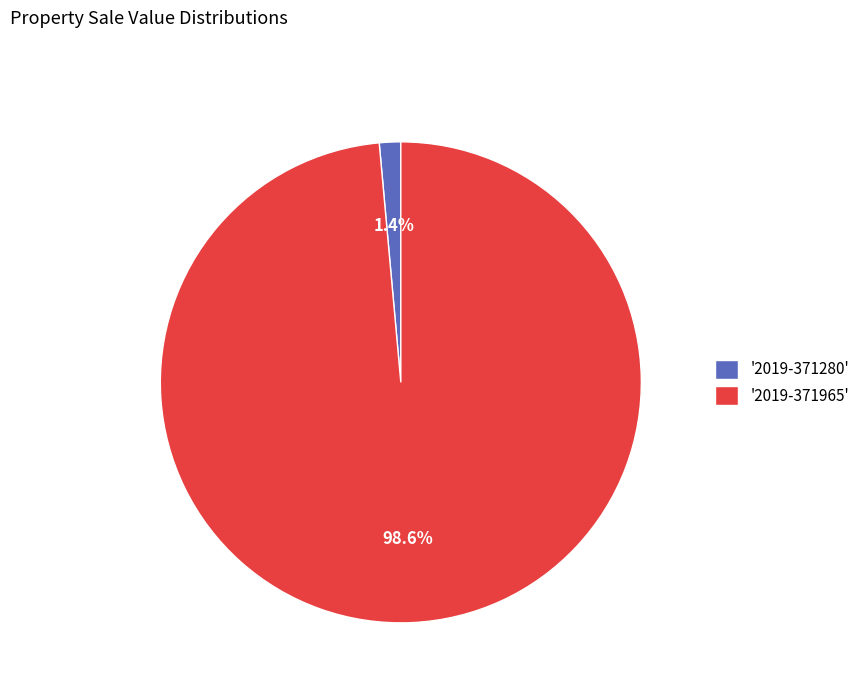

Rank the categories by value from highest to lowest.

'2019-371965', '2019-371280'